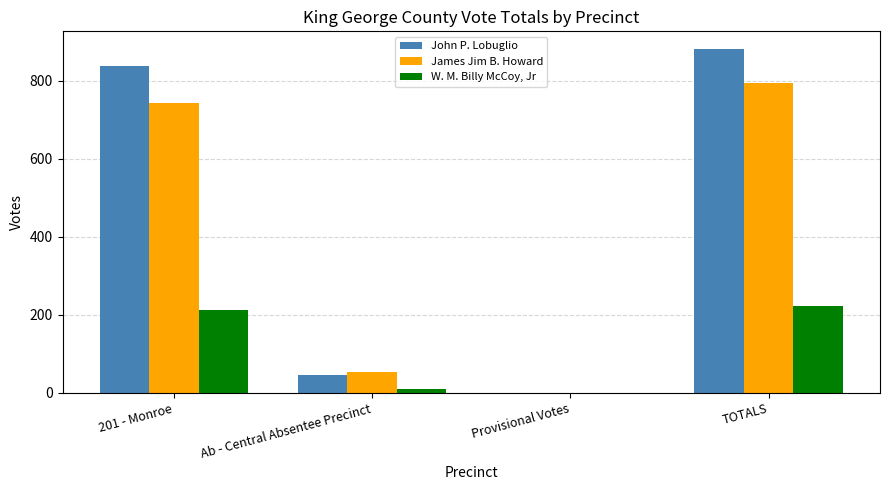

Reading left to right, extract all data points from this chart.

John P. Lobuglio: 838	45	0	883
James Jim B. Howard: 742	53	0	795
W. M. Billy McCoy, Jr: 213	10	0	223